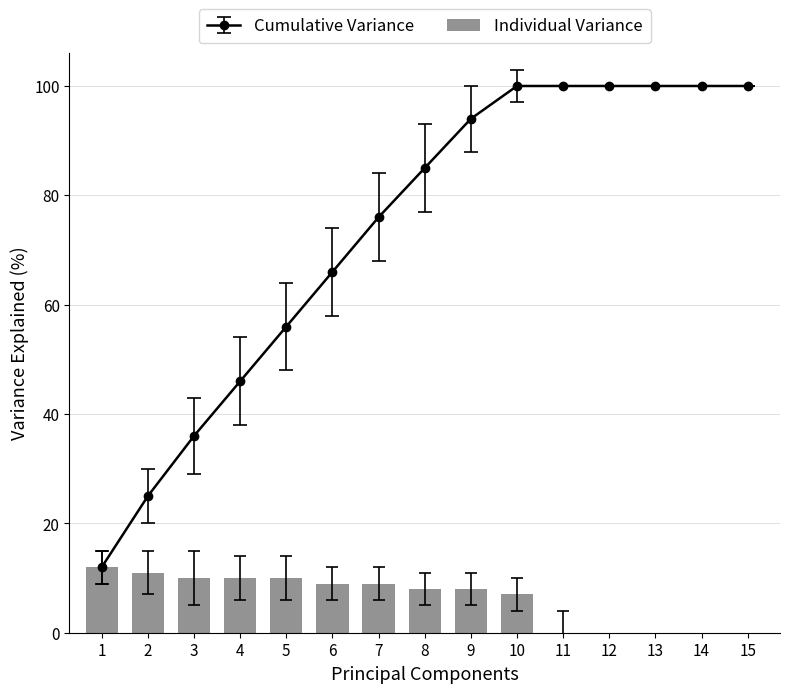

The Individual Variance series shows 3 at 3. True or false?

False